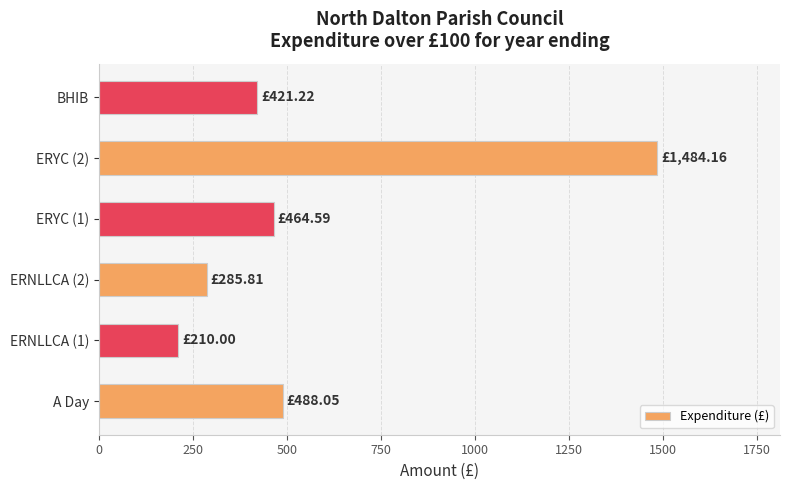

Approximately how many times larger is the value at ERYC (1) compared to ERNLLCA (1)?

2.2